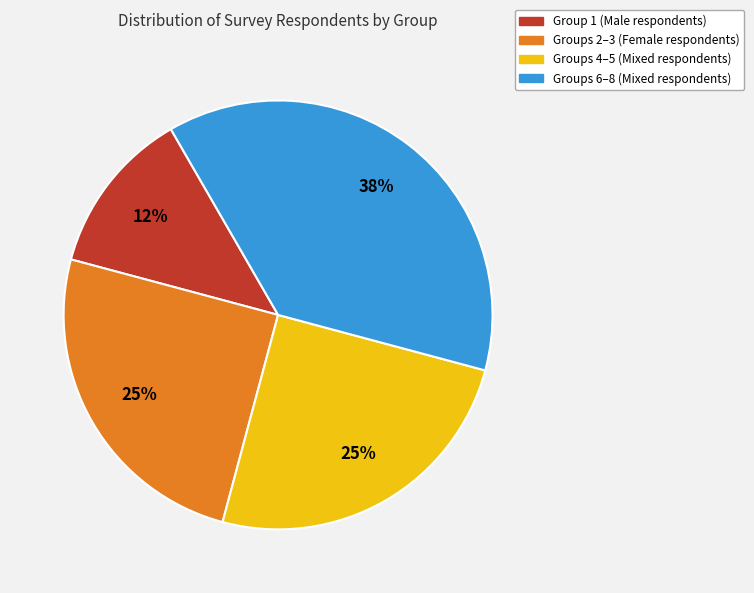

To the nearest percent, what is the average slice percentage?

25%